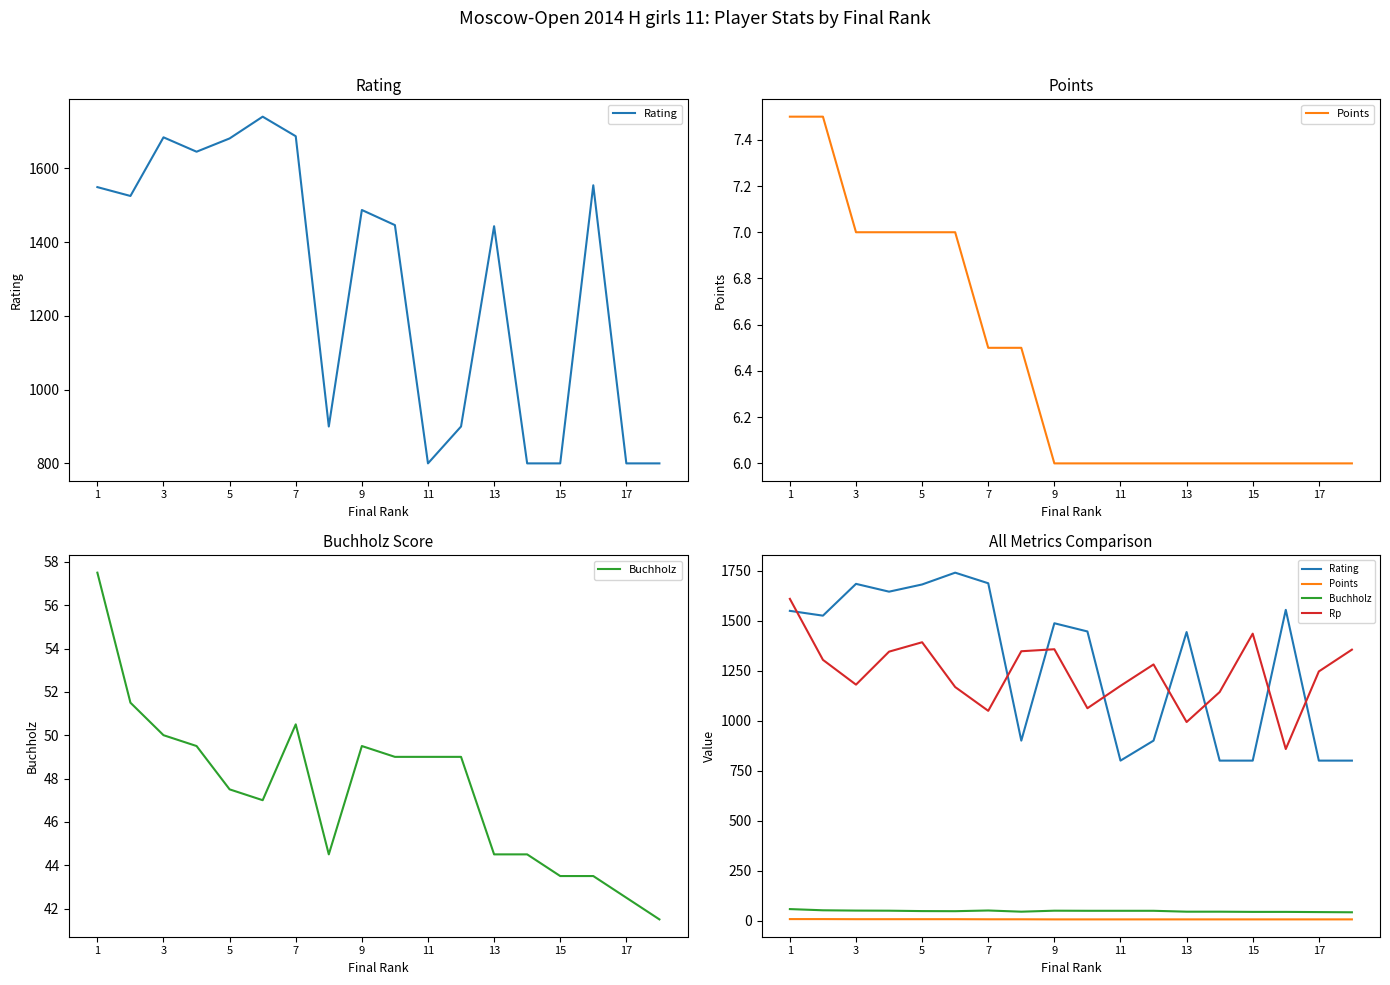

The Rp series shows 688.3 at 17. True or false?

False